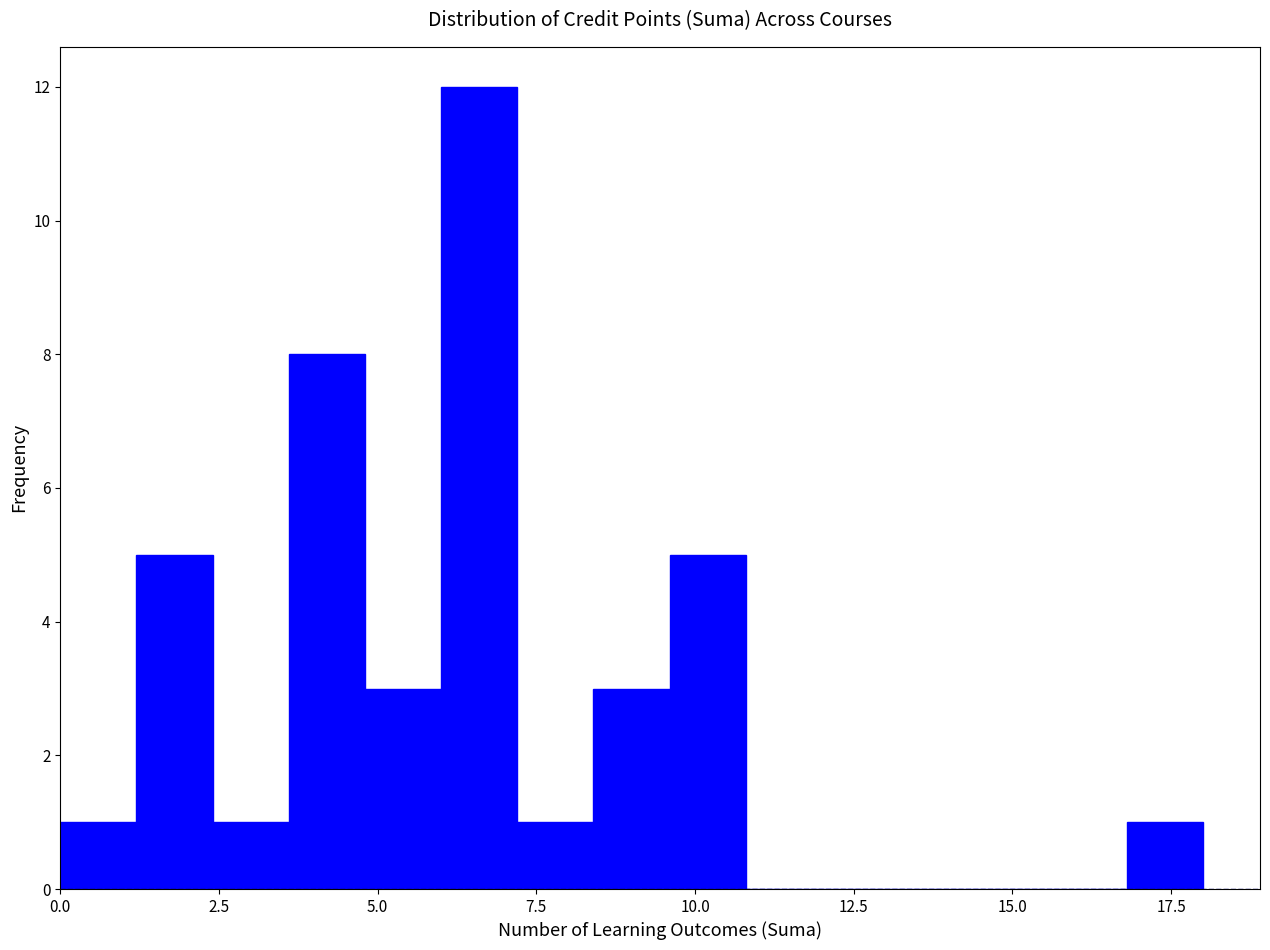

Read against the x-axis, roughly where is the centre of the tallest bar?

6.5